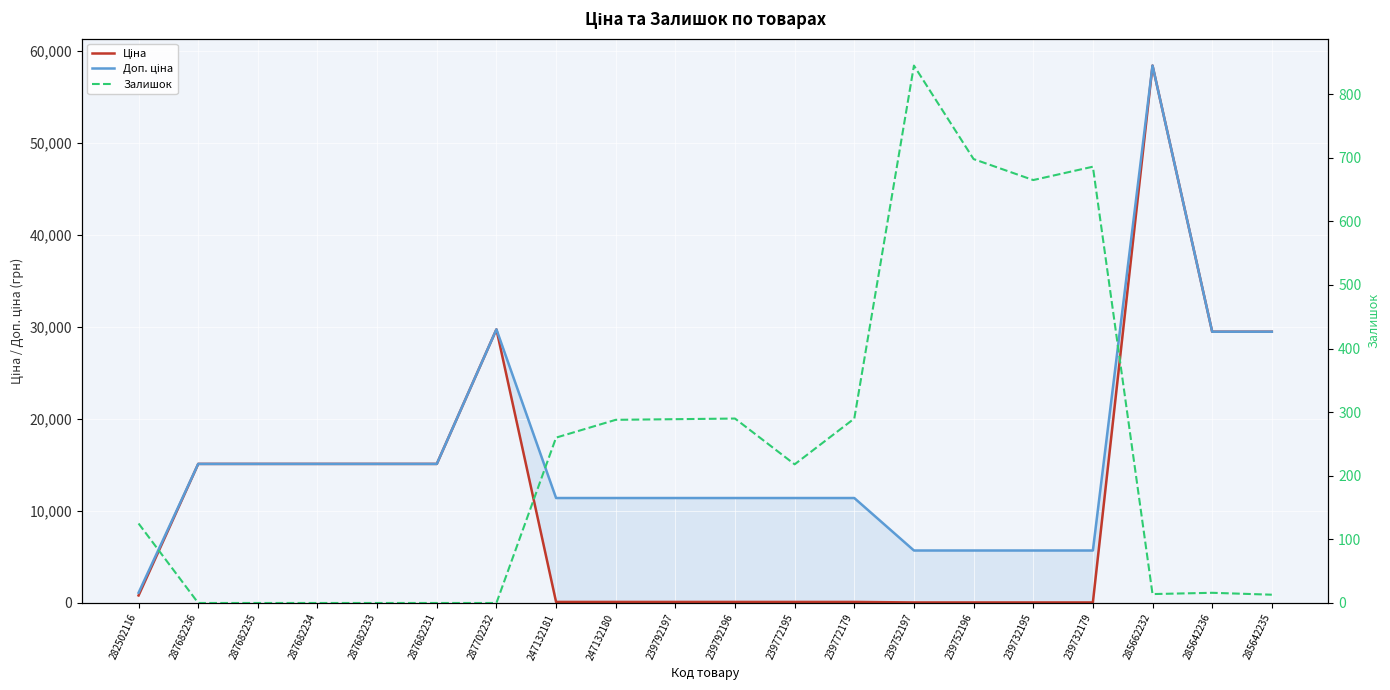

Rank the categories by Доп. ціна value from highest to lowest.

285662232, 287702232, 285642236, 285642235, 287682236, 287682235, 287682234, 287682233, 287682231, 247132181, 247132180, 239792197, 239792196, 239772195, 239772179, 239752197, 239752196, 239732195, 239732179, 282502116